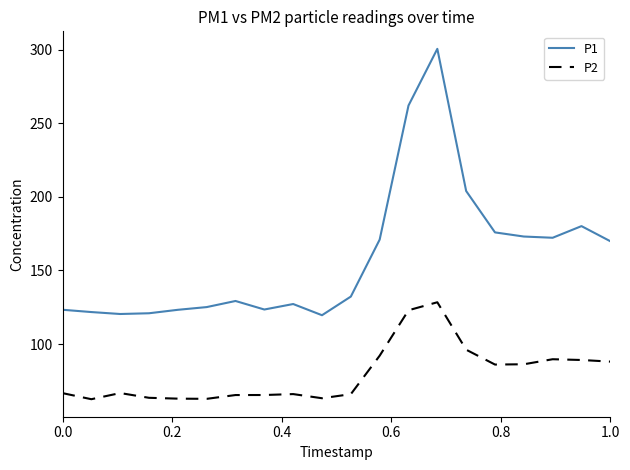

What is the difference between the maximum and minimum values in the P2 series?

65.9